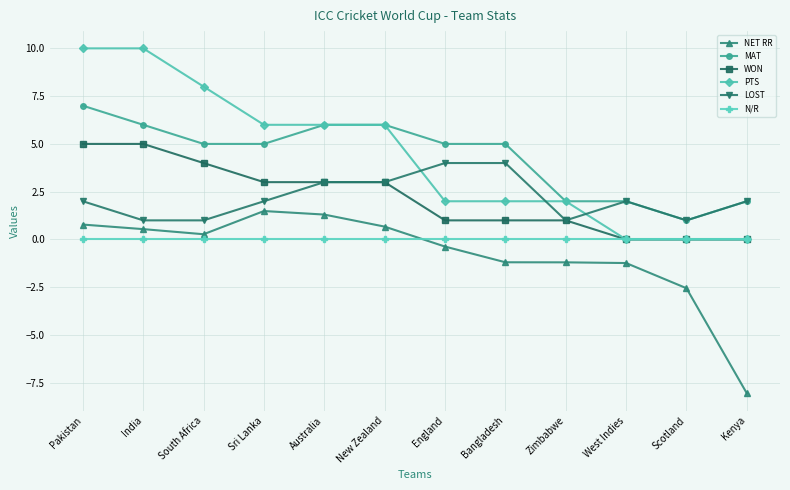

True or false: MAT and WON intersect in this chart.

False